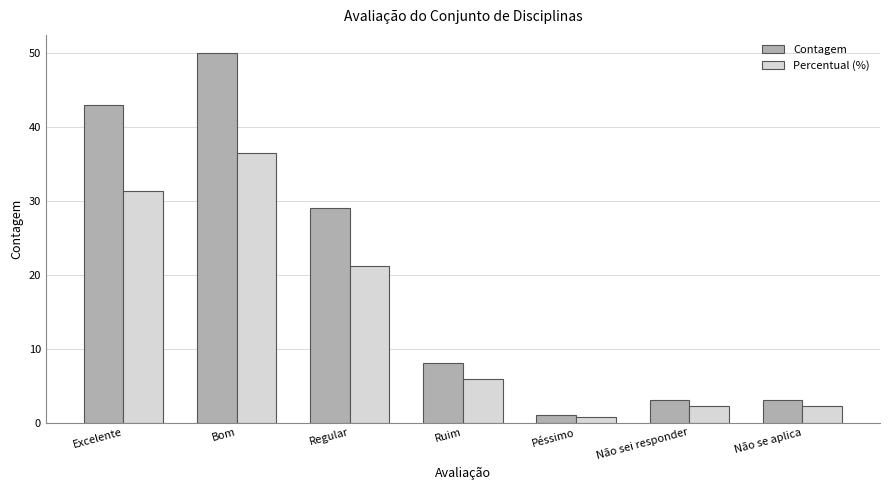

How many distinct data groups are displayed?

2